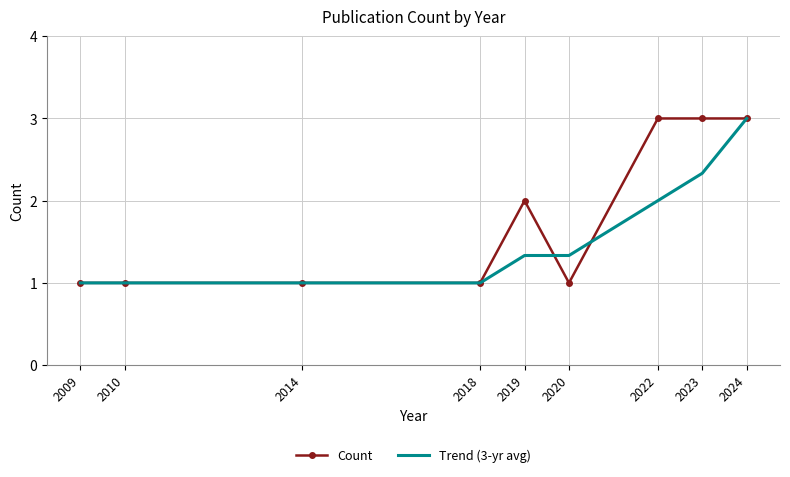

Count the number of categories in the chart.

9